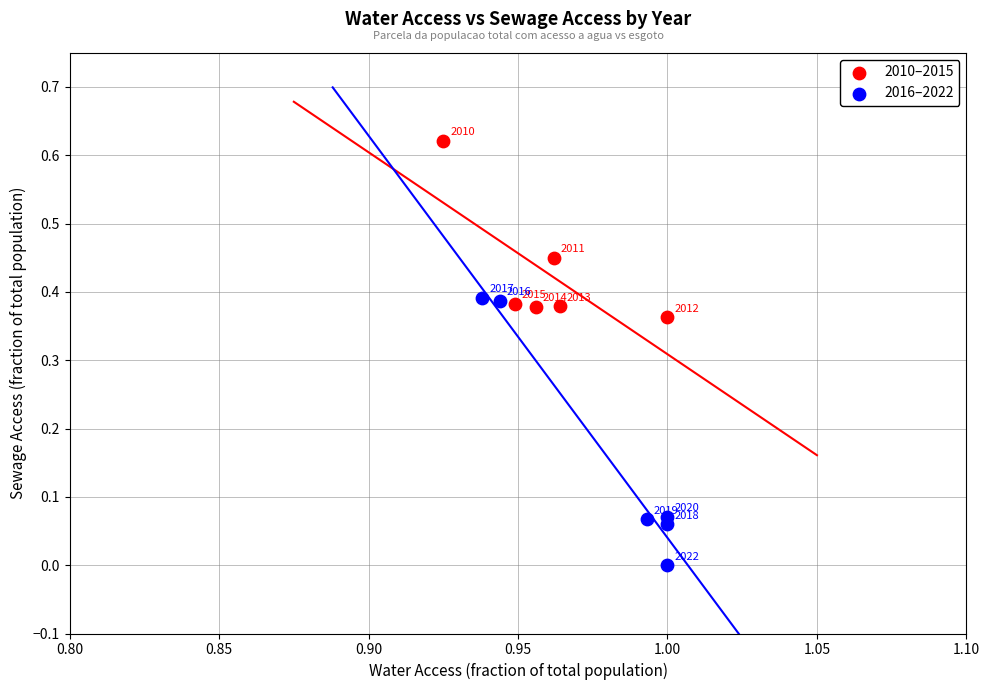

Which series has the widest spread of Y values?

2016–2022